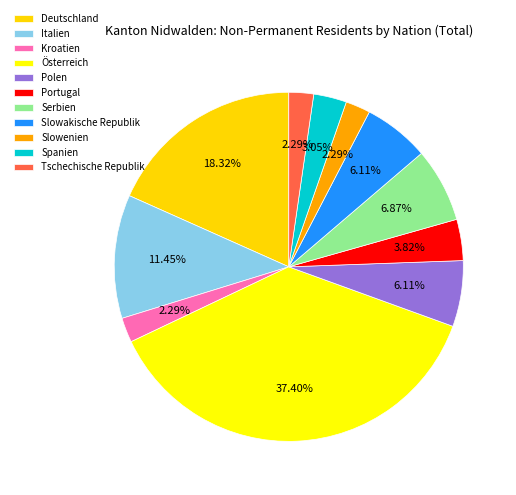

True or false: Slowenien accounts for 2% of the total.

True